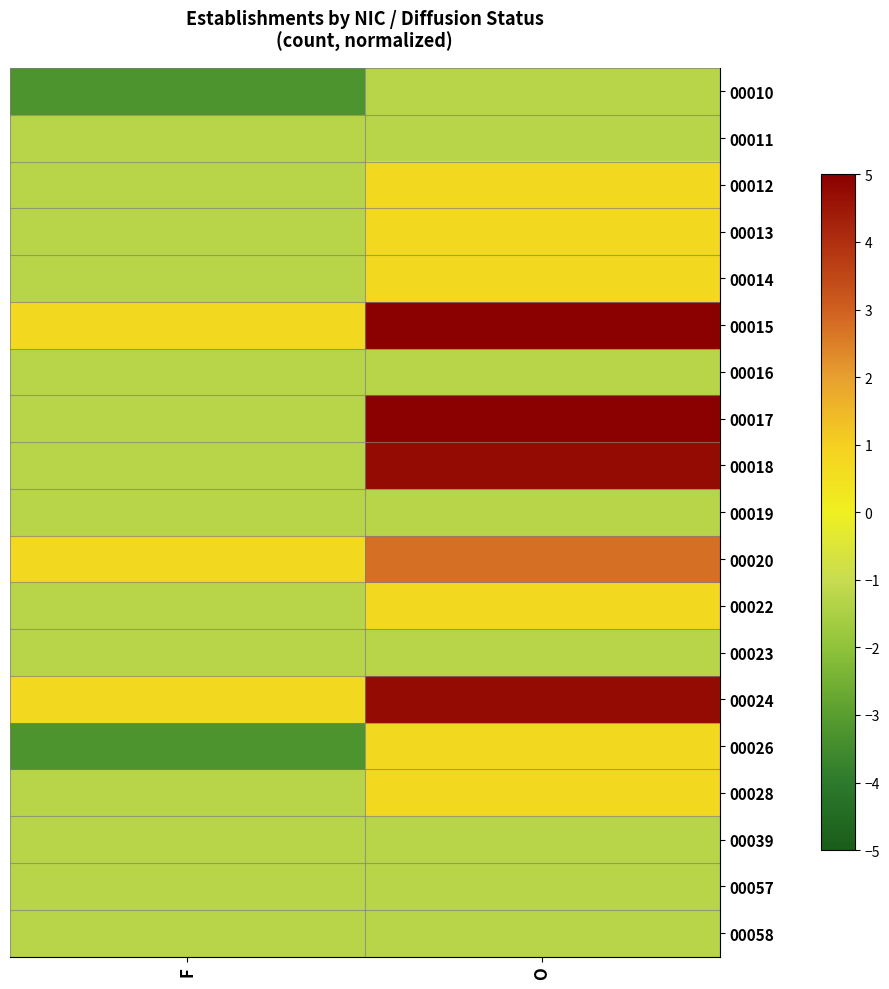

How many distinct data groups are displayed?

19